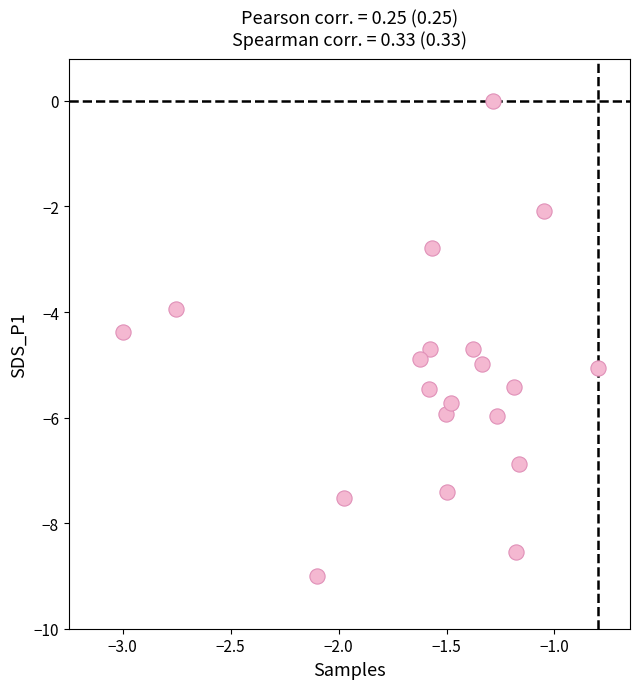

What is the range of Y values (max minus min)?

9.0